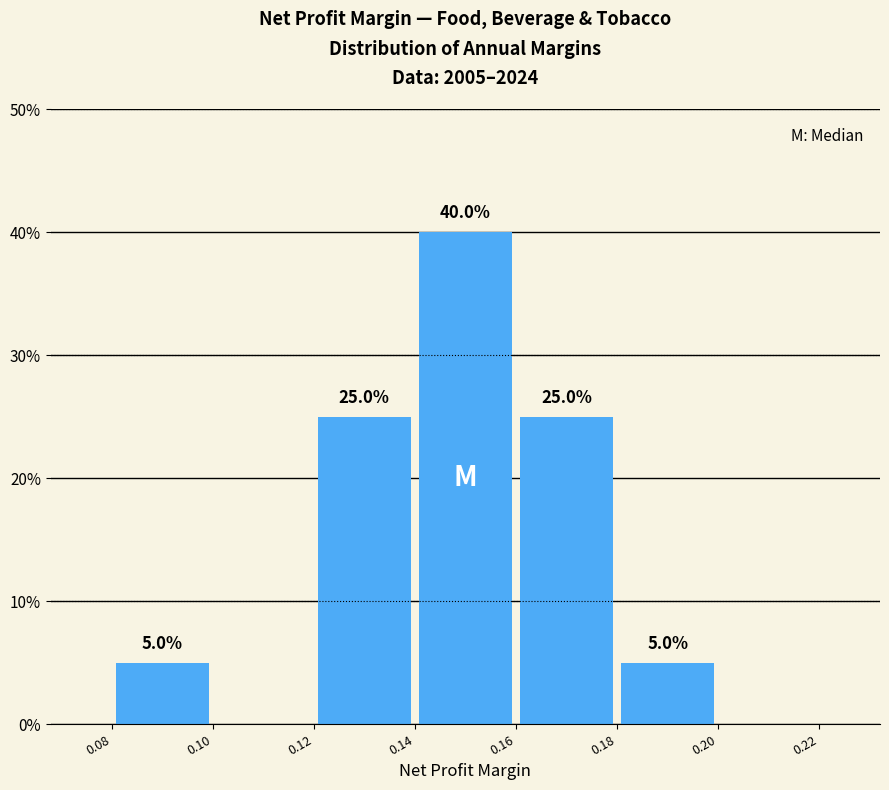

Which range on the x-axis has the tallest bar?

0.14 to 0.16